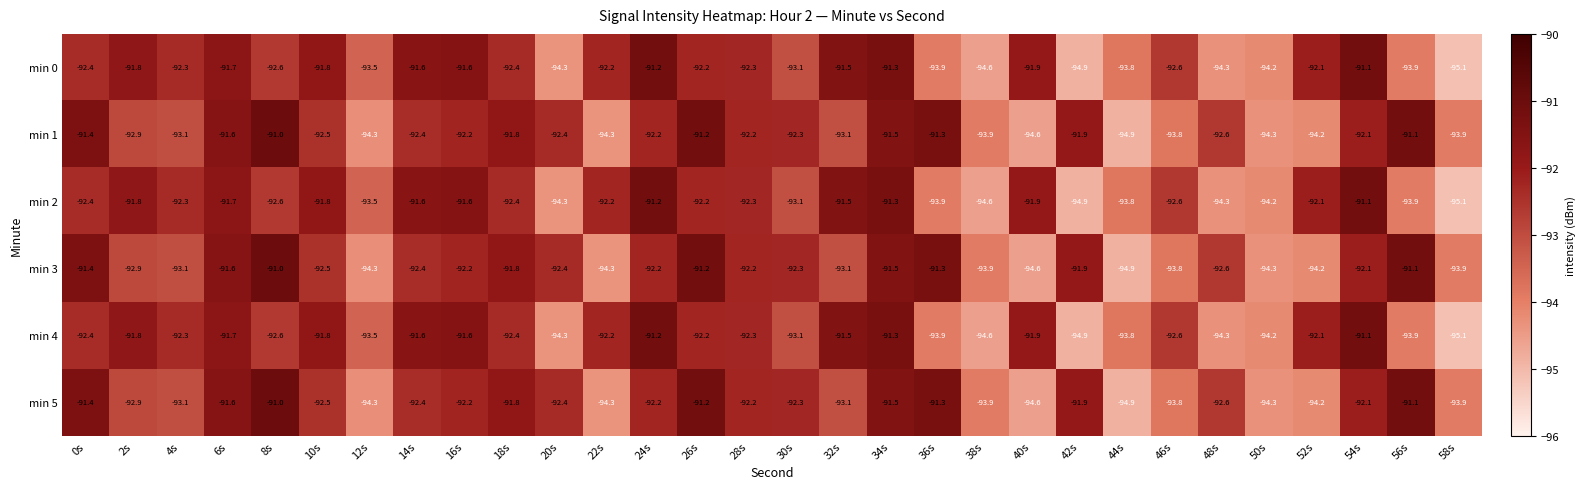

What is the sum of the min 3 values at 48s and 30s?

-184.9